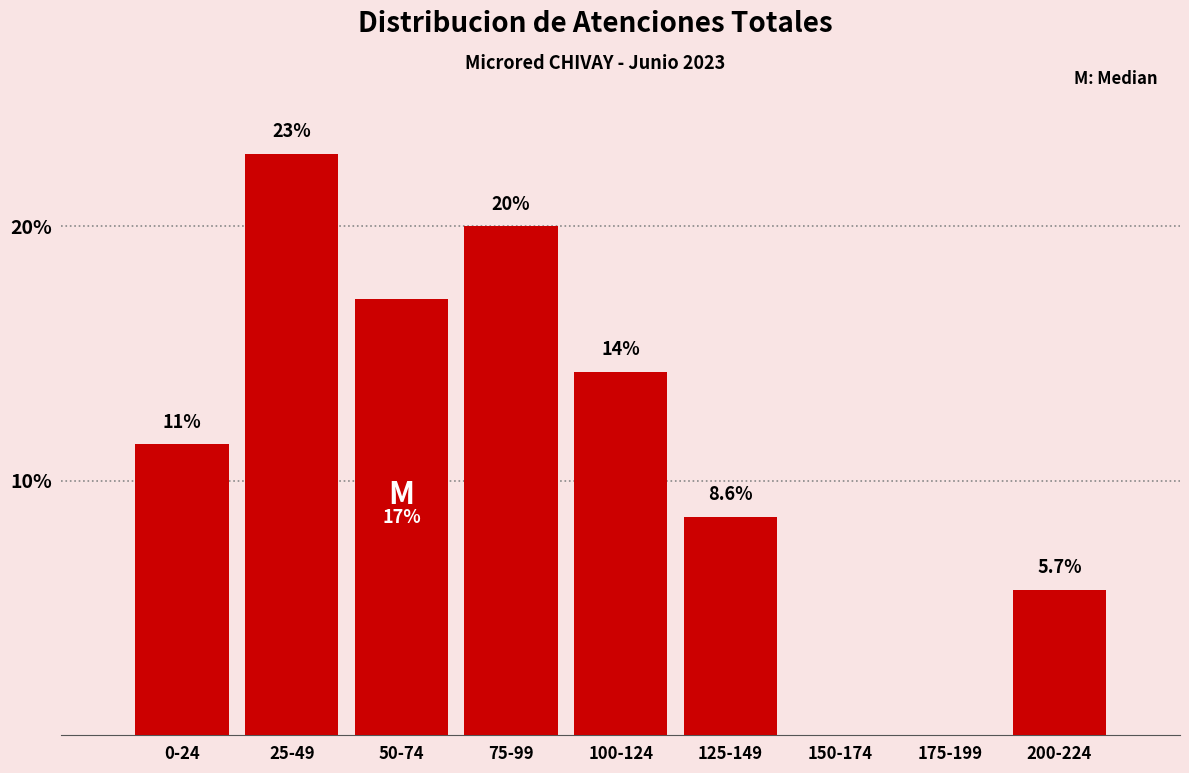

Are the bars horizontal?

No